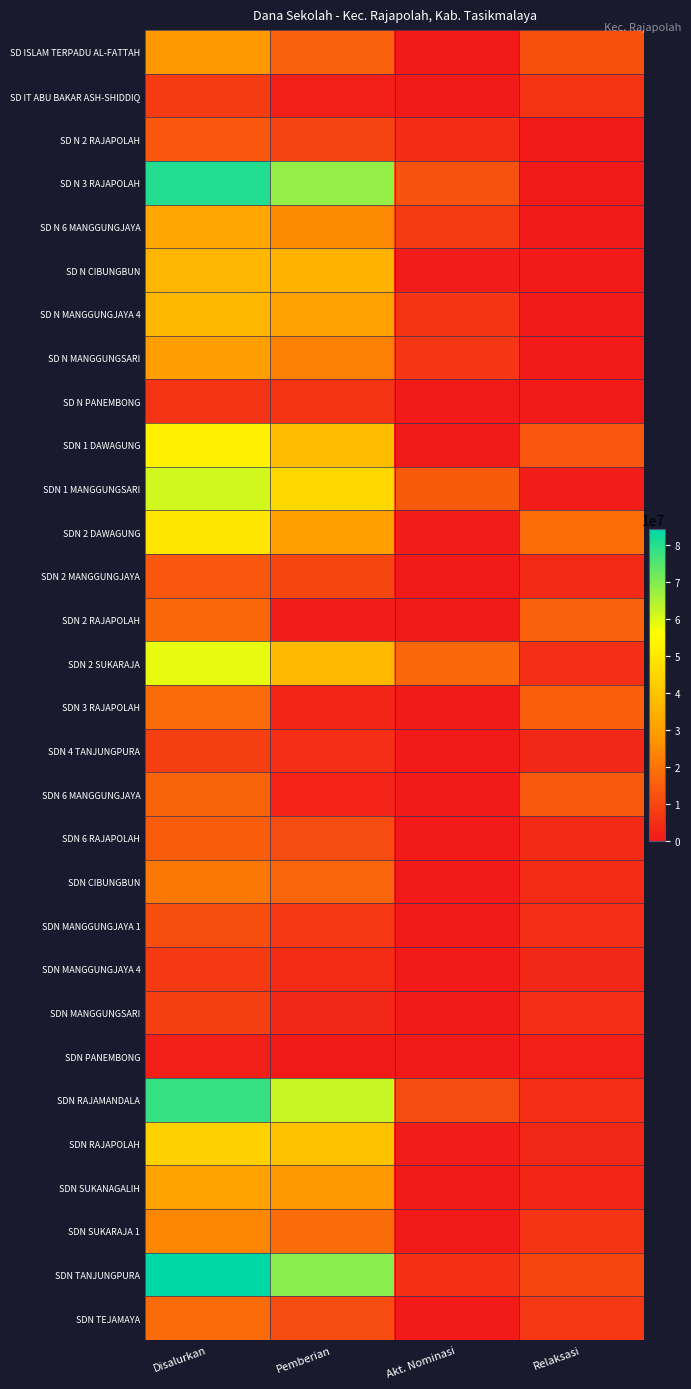

Count the number of categories in the chart.

4